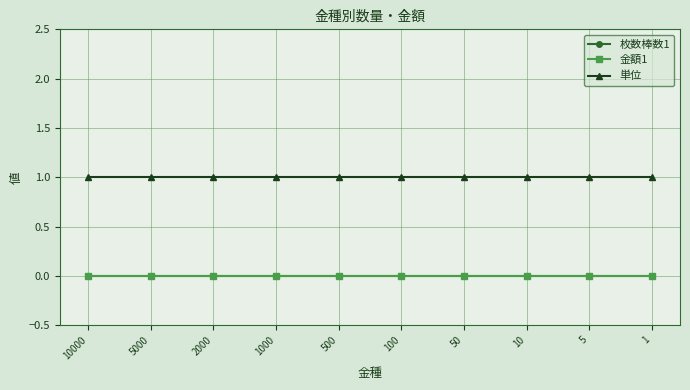

Is this an area chart (filled region under the line)?

No